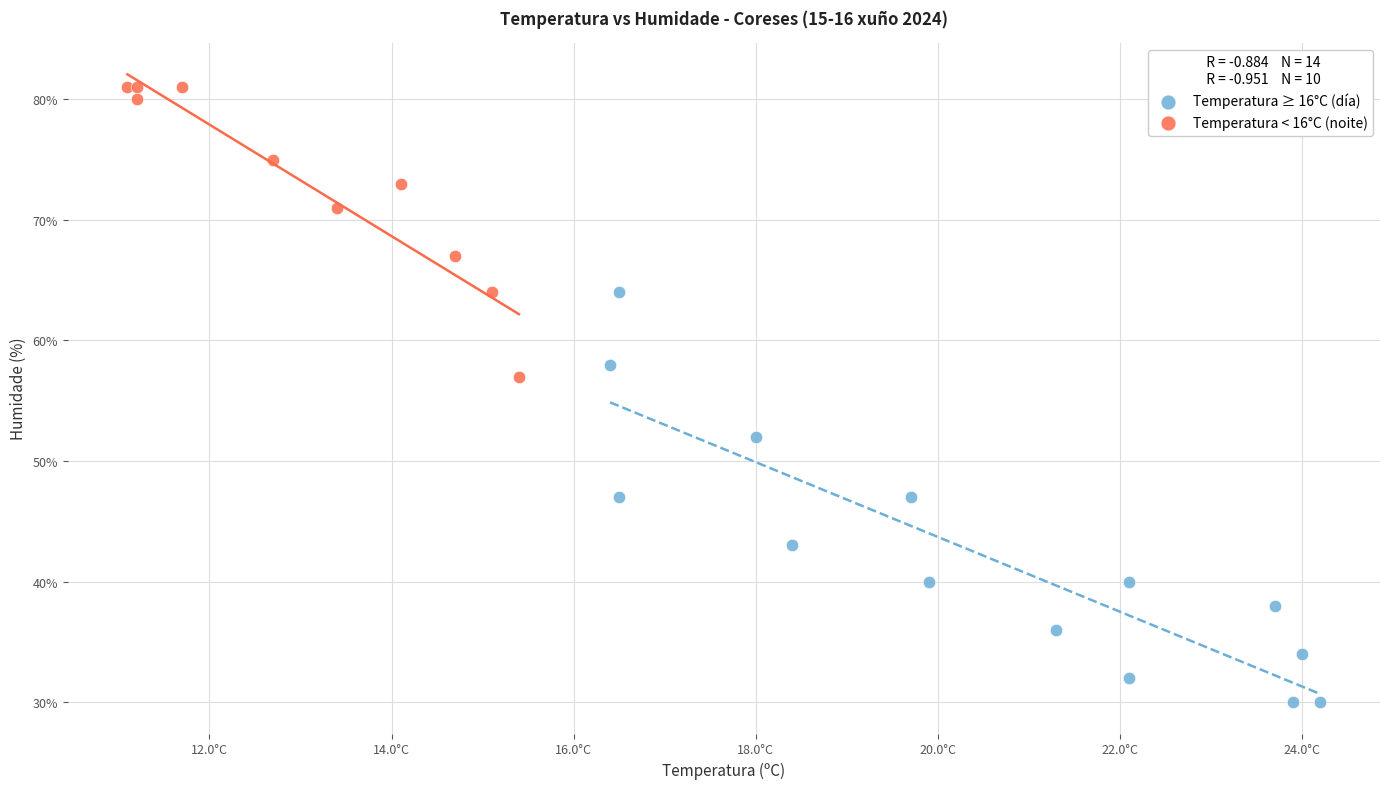

Which series has the largest Y range (max minus min)?

Temperatura ≥ 16°C (día)